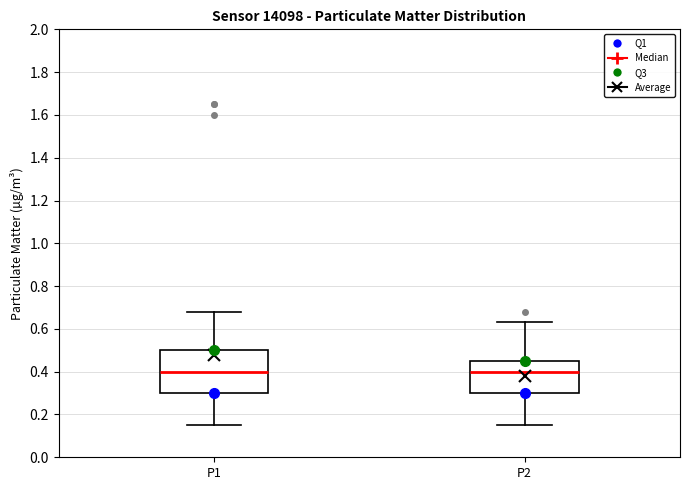

Comparing the boxes themselves (not the whiskers), which one is the tallest?

P1